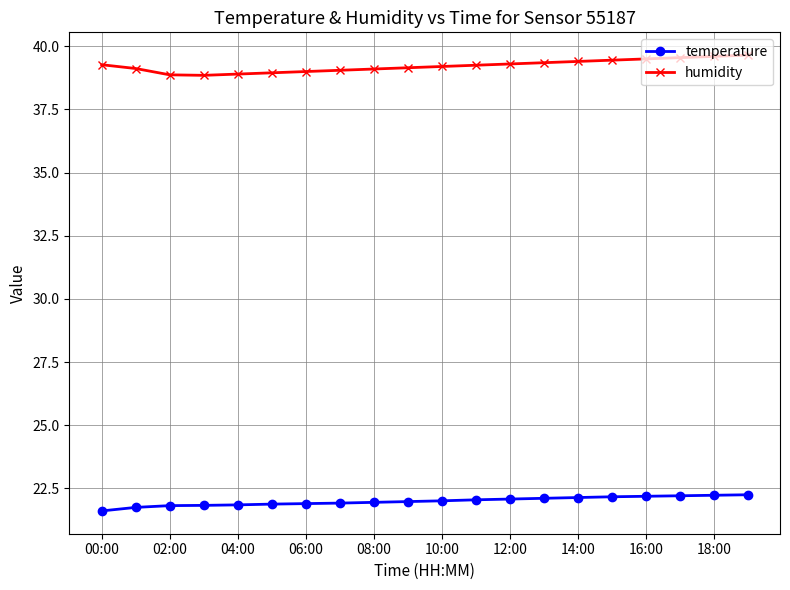

True or false: temperature and humidity intersect in this chart.

False